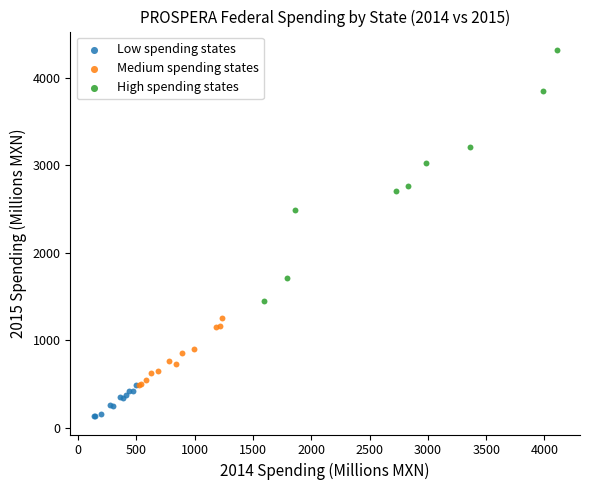

Which series reaches the minimum Y coordinate?

Low spending states